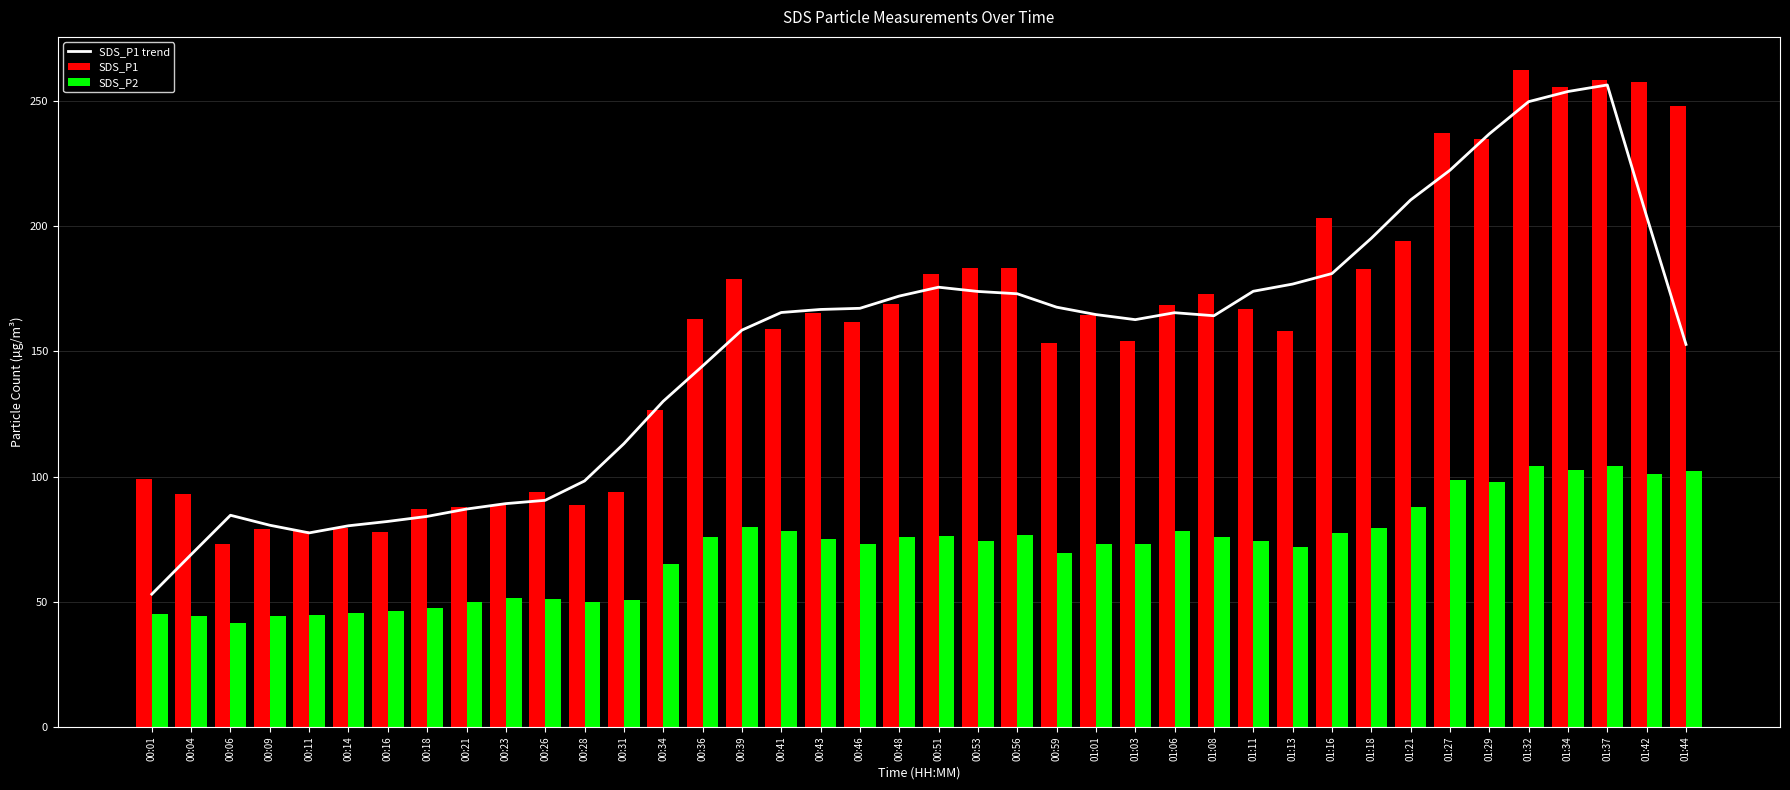

What is the difference between the second highest and second lowest values in the SDS_P2 series?

60.0